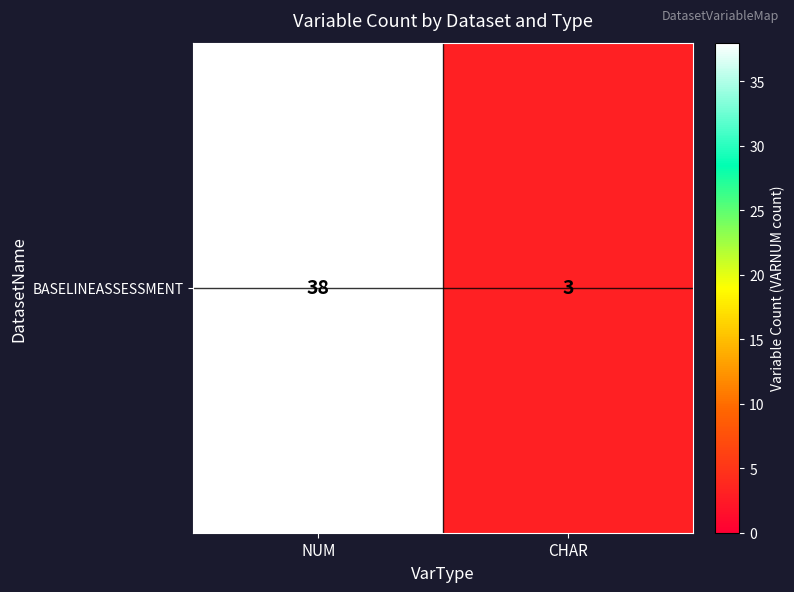

The chart shows a value of 53 at NUM. True or false?

False